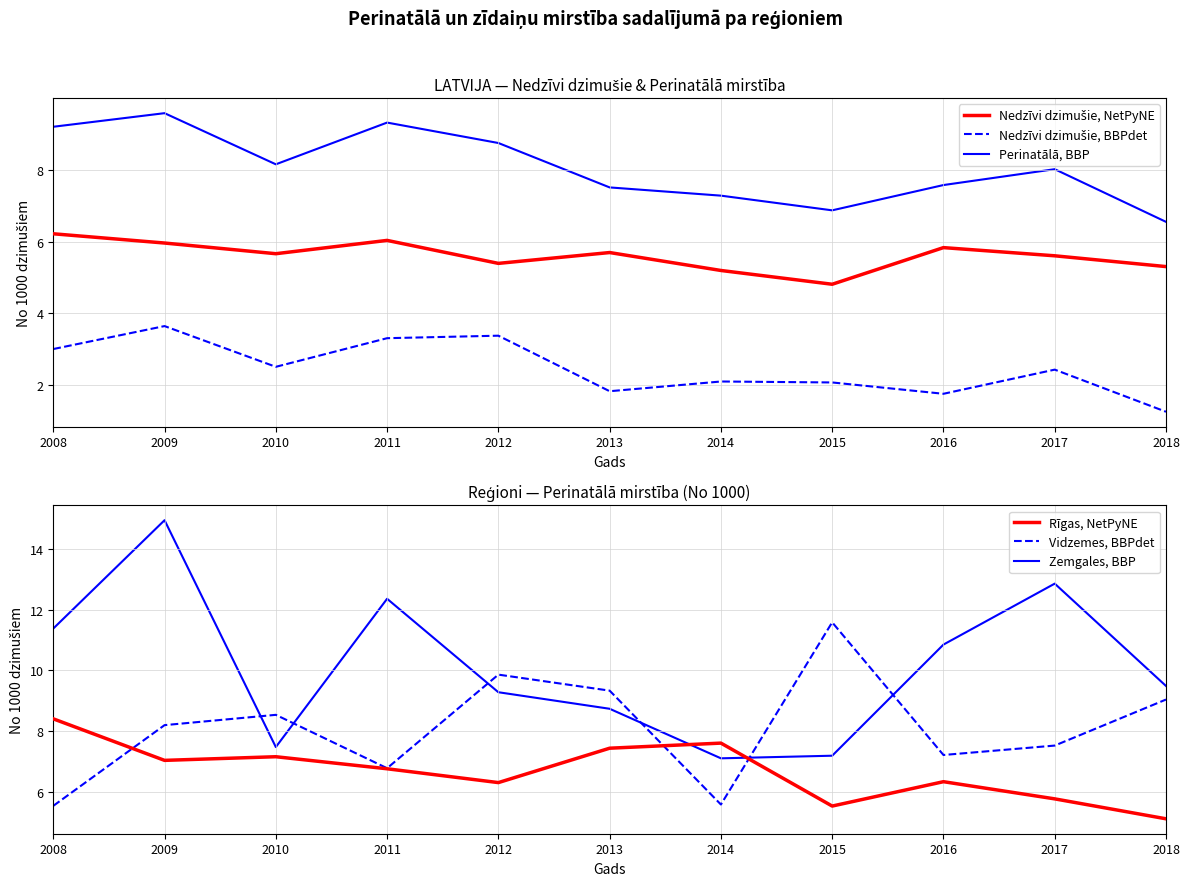

At which label is Rīgas, NetPyNE closest to 6?

2017